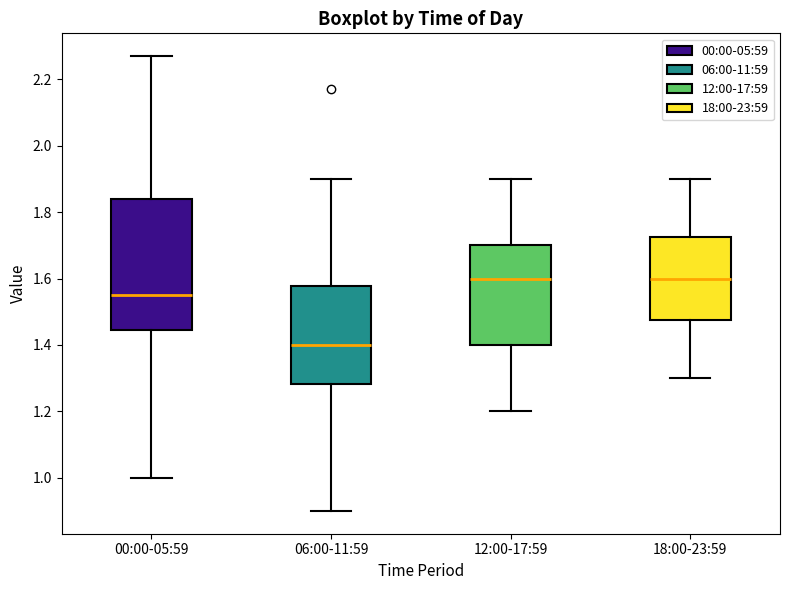

Comparing the boxes themselves (not the whiskers), which one is the tallest?

00:00-05:59